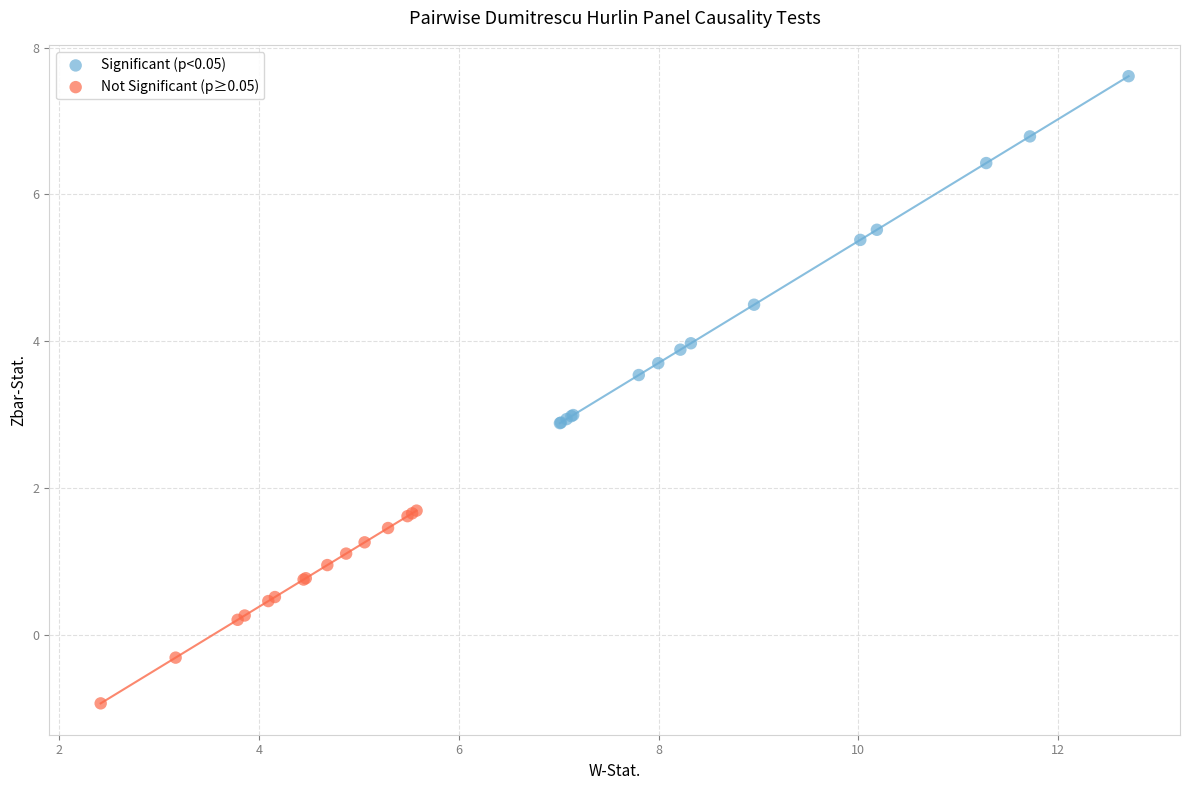

What are all the series names shown in the legend?

Significant (p<0.05), Not Significant (p≥0.05)